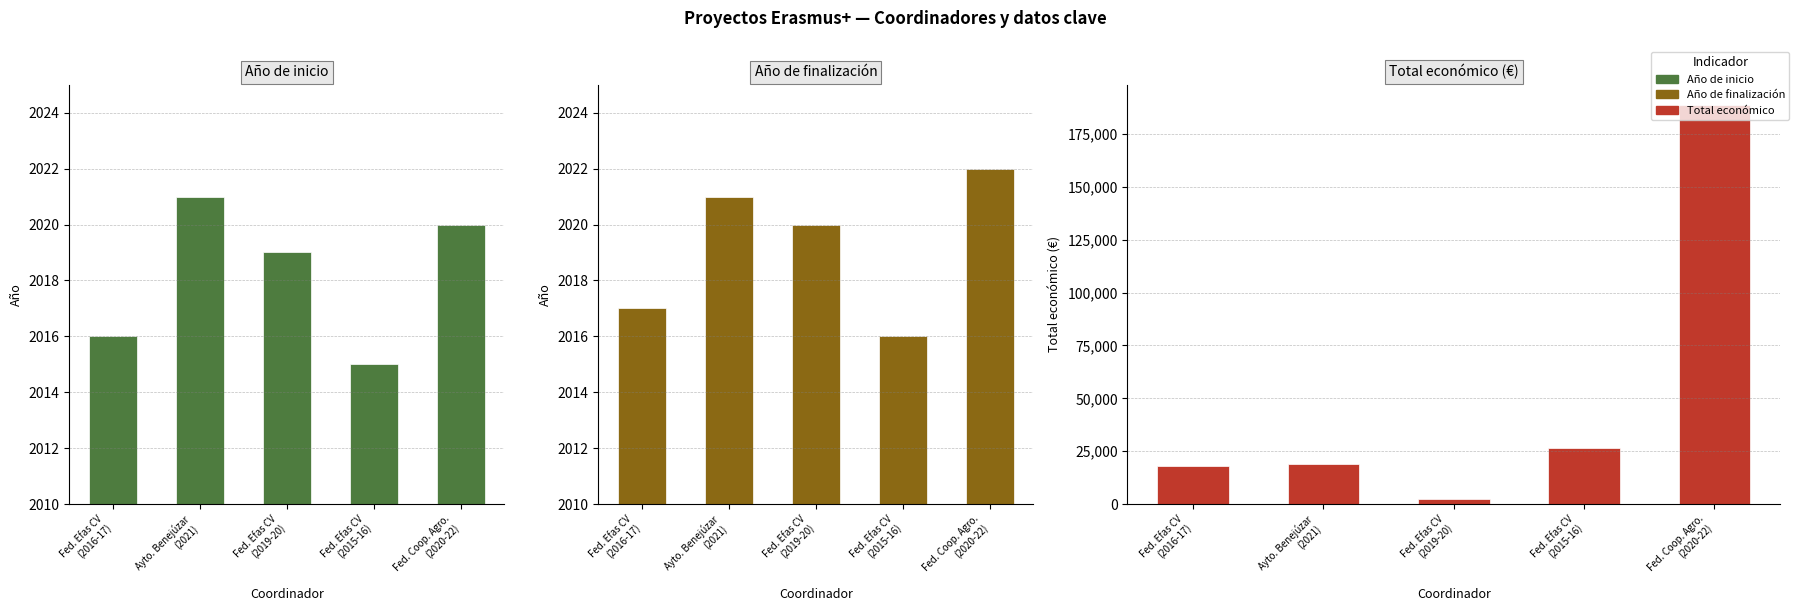

At how many categories does at least one series exceed 138721?

1